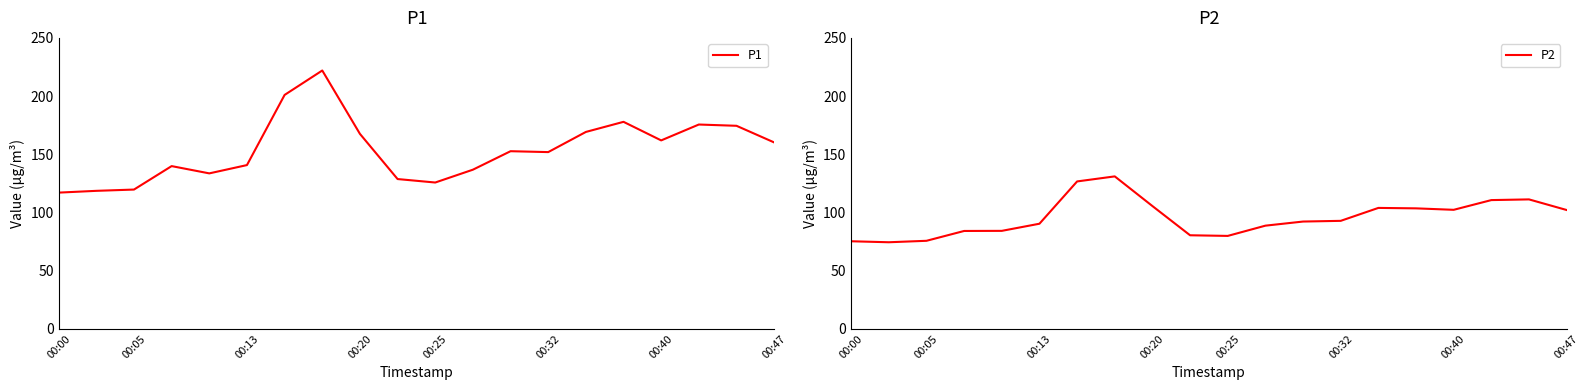

Reading left to right, transcribe all the data shown in this chart.

P1: 117.1	118.6	119.7	139.8	133.6	140.7	201.0	222.0	167.6	128.7	125.8	136.8	152.7	151.9	169.2	177.9	161.9	175.6	174.5	160.2
P2: 75.3	74.4	75.7	84.1	84.2	90.3	126.7	131.0	105.5	80.4	79.9	88.7	92.2	92.8	103.9	103.5	102.3	110.7	111.2	102.1